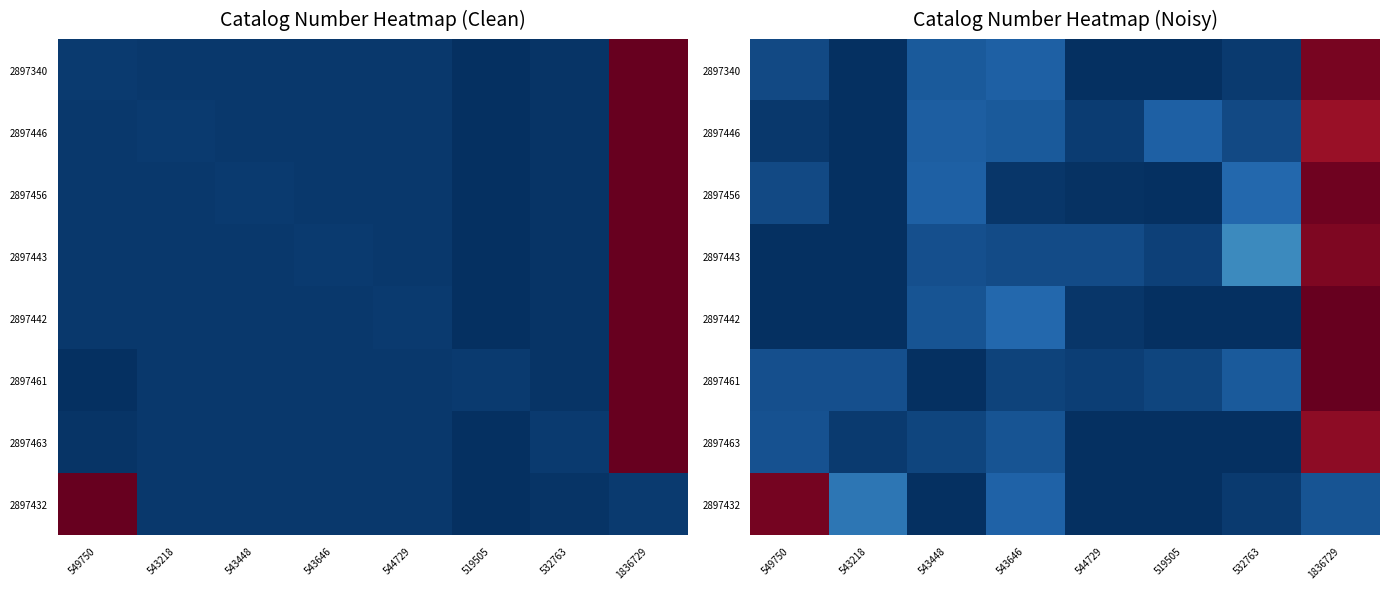

What is the difference between the maximum and second lowest values in the 2897432 series?

1.0